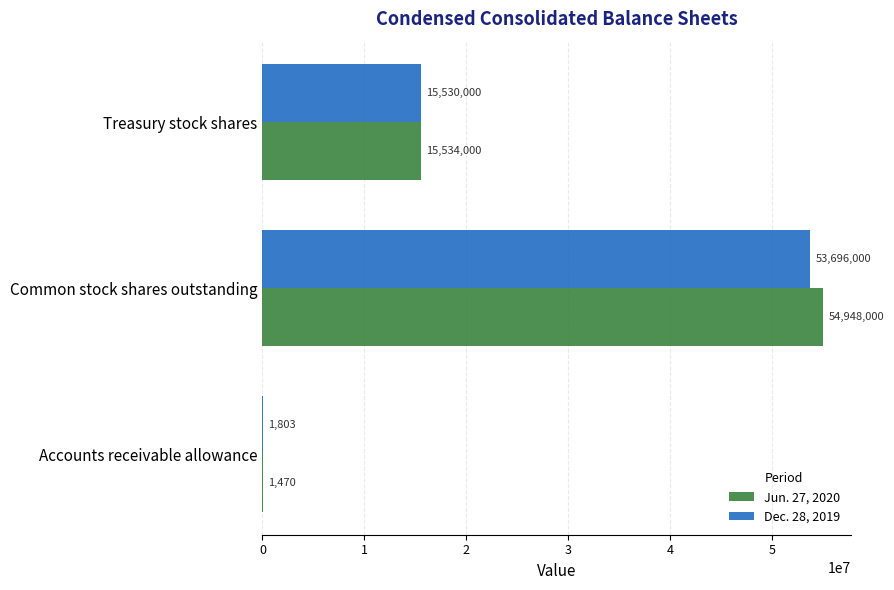

How many Jun. 27, 2020 values are between 1470 and 54948000?

3